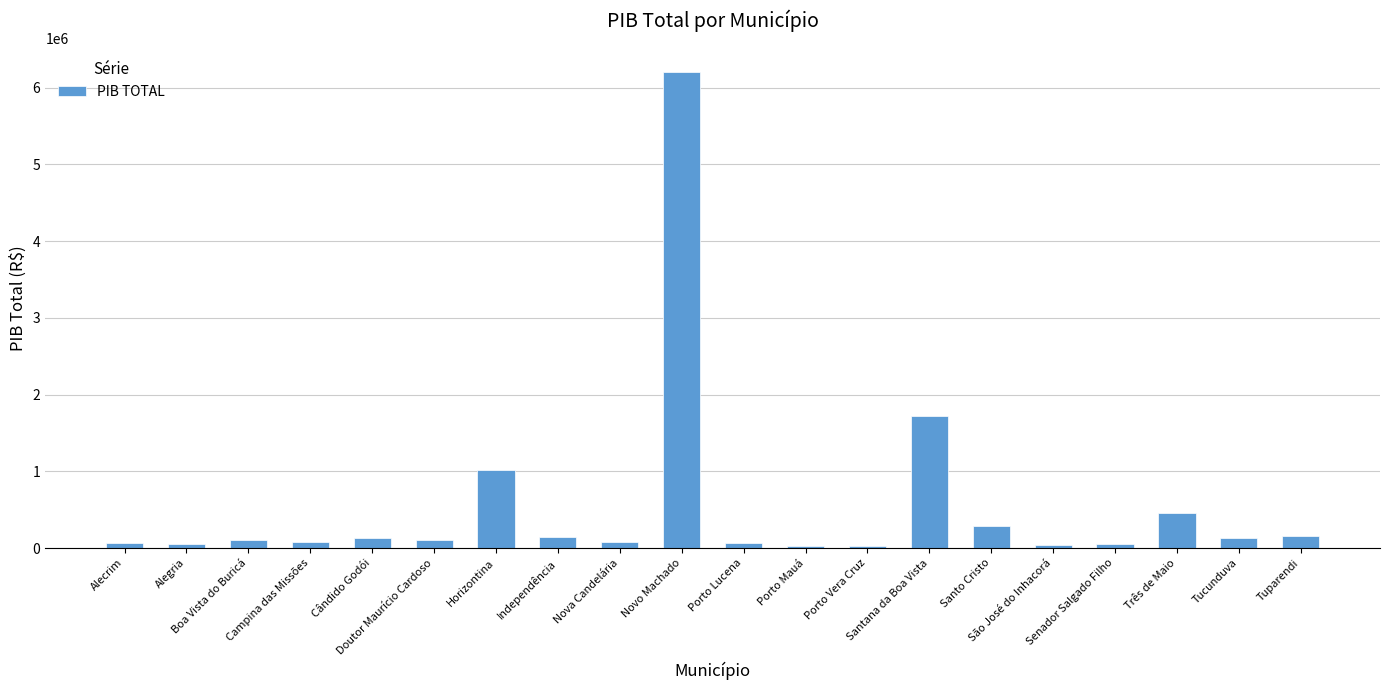

What is the difference between the maximum and minimum values?

6182991.9